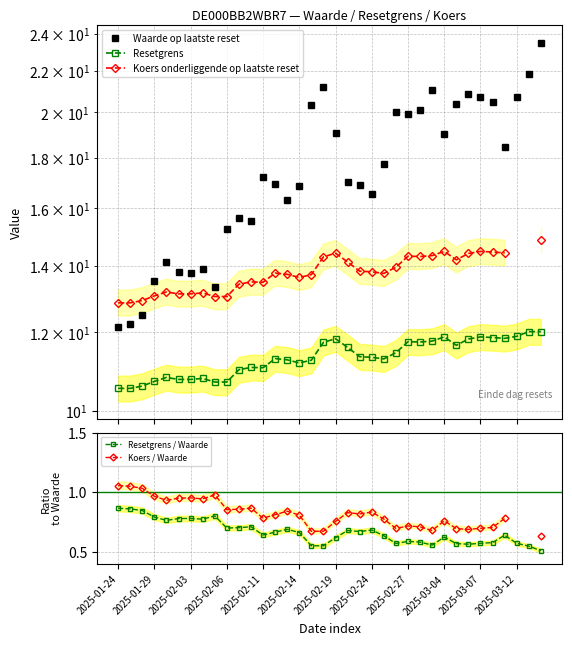

Count the Resetgrens / Waarde values in the range 0 to 1.

36